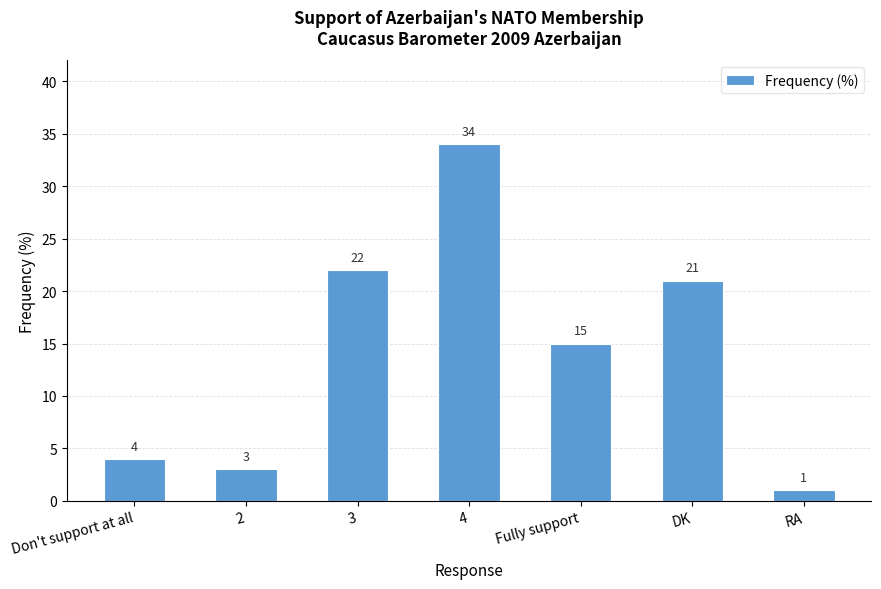

At which label does the data first exceed 15?

3